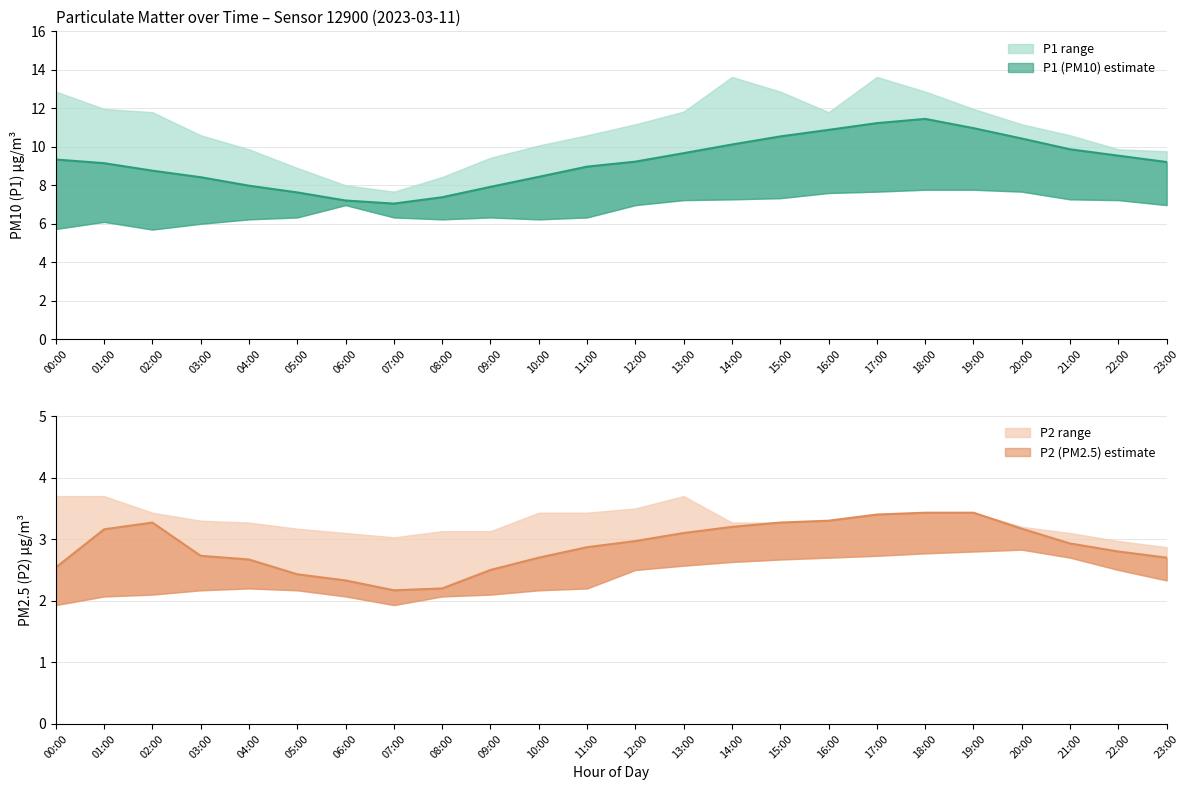

At how many categories does at least one series exceed 10?

16